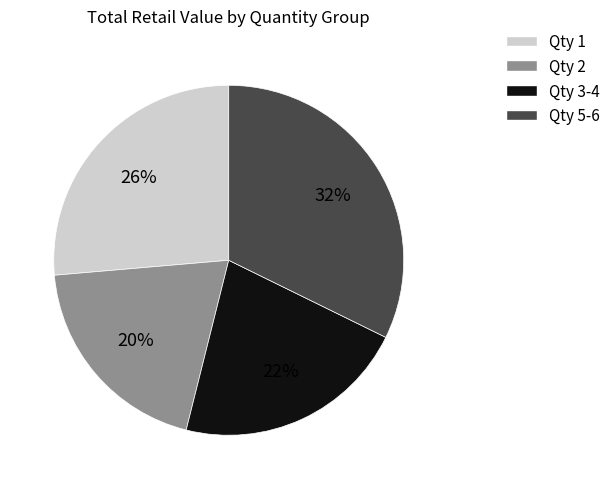

To the nearest percent, what is the average slice percentage?

25%